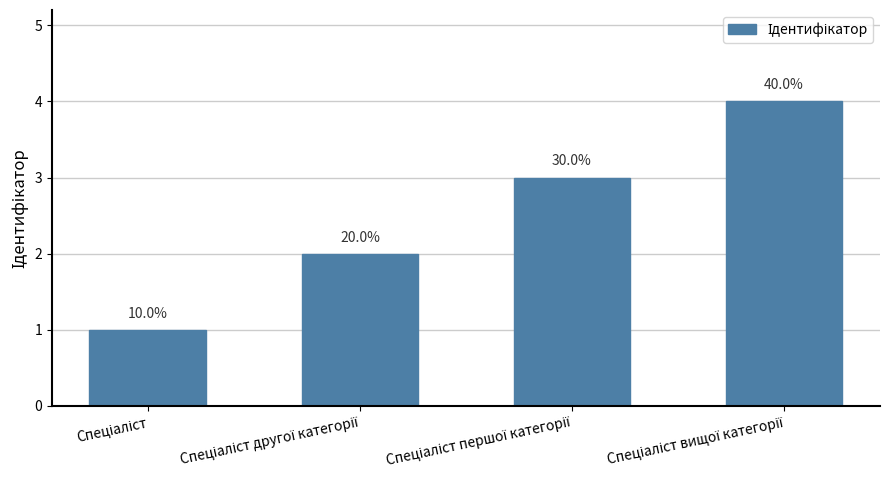

What is the sum of all values?

10